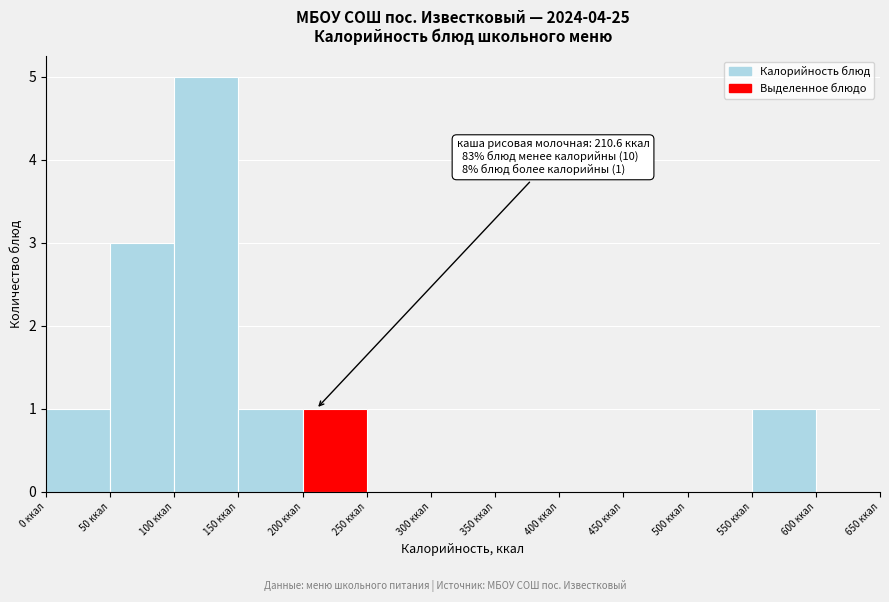

Over which range of the x-axis is the bar tallest?

100 to 150